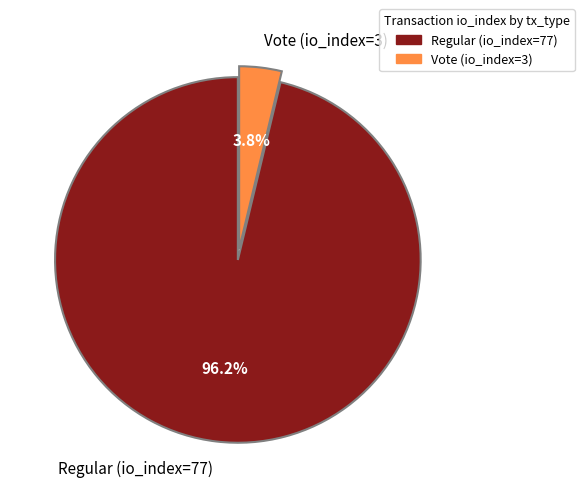

Which slice is the largest?

Regular (io_index=77)